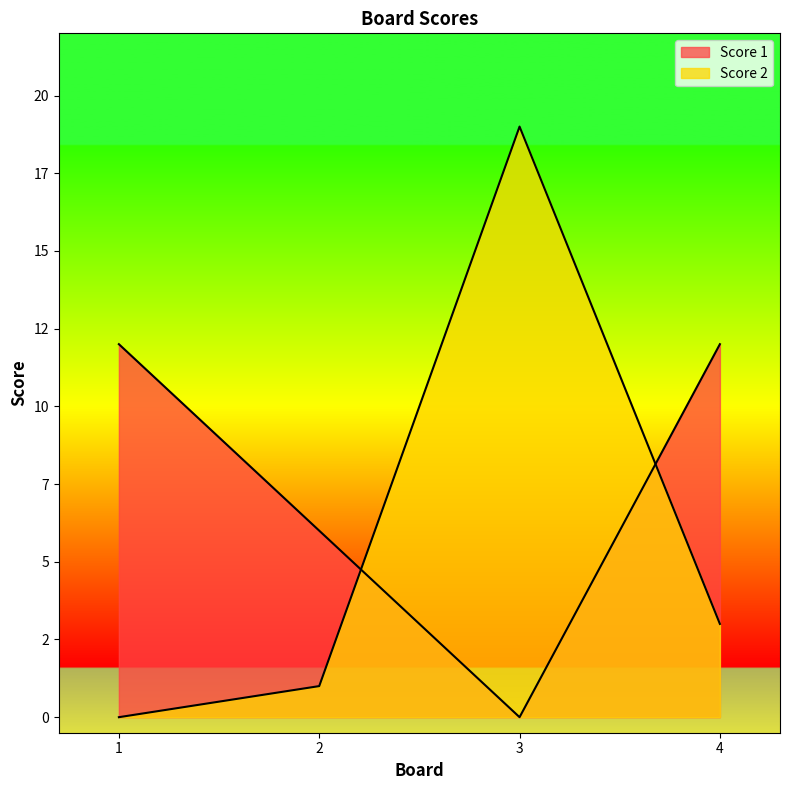

How many data points does each series have?

4